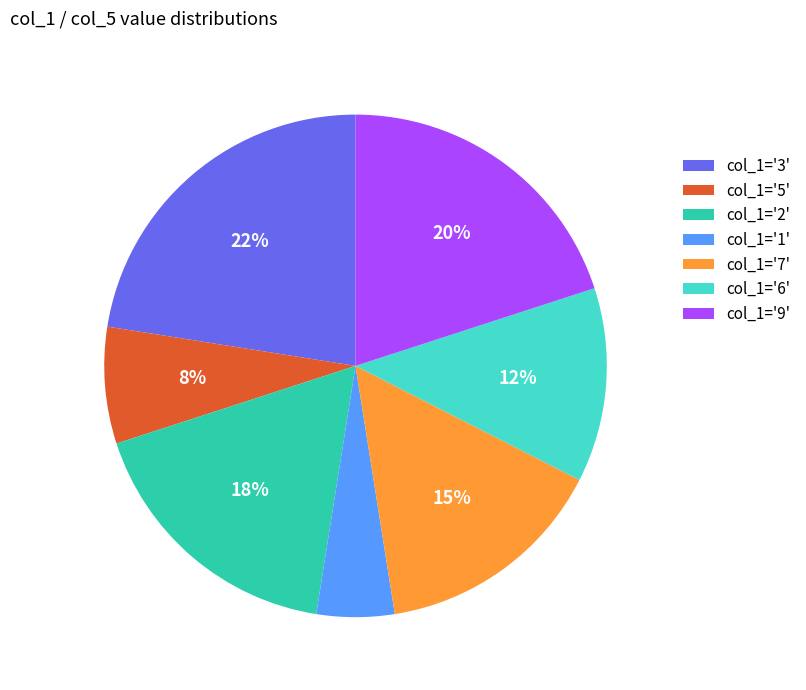

To the nearest percent, what percentage of the pie is col_1='9'?

20%